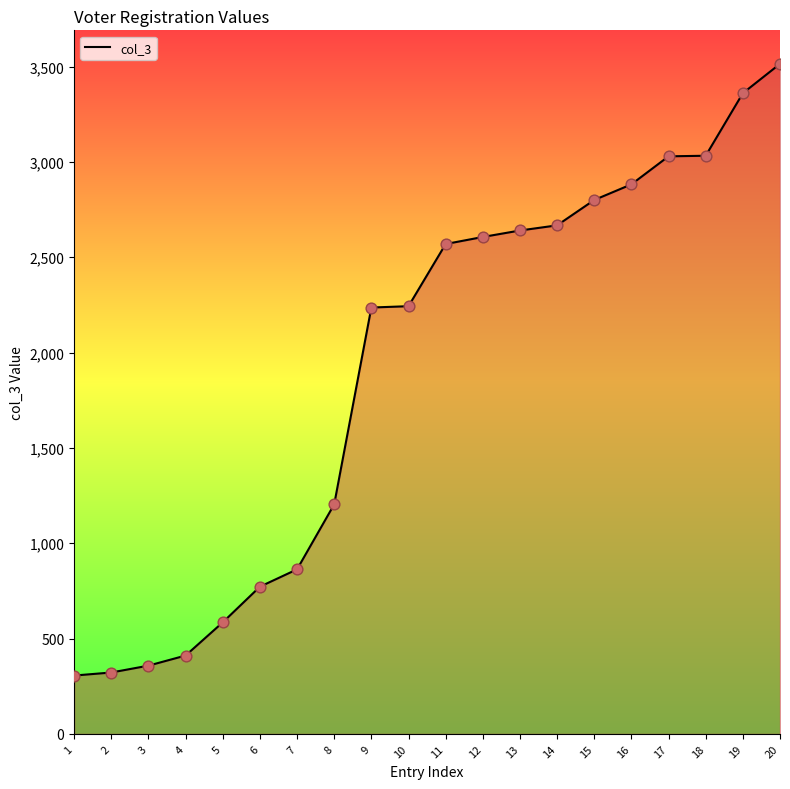

Approximately how many times larger is the value at 5 compared to 4?

1.4